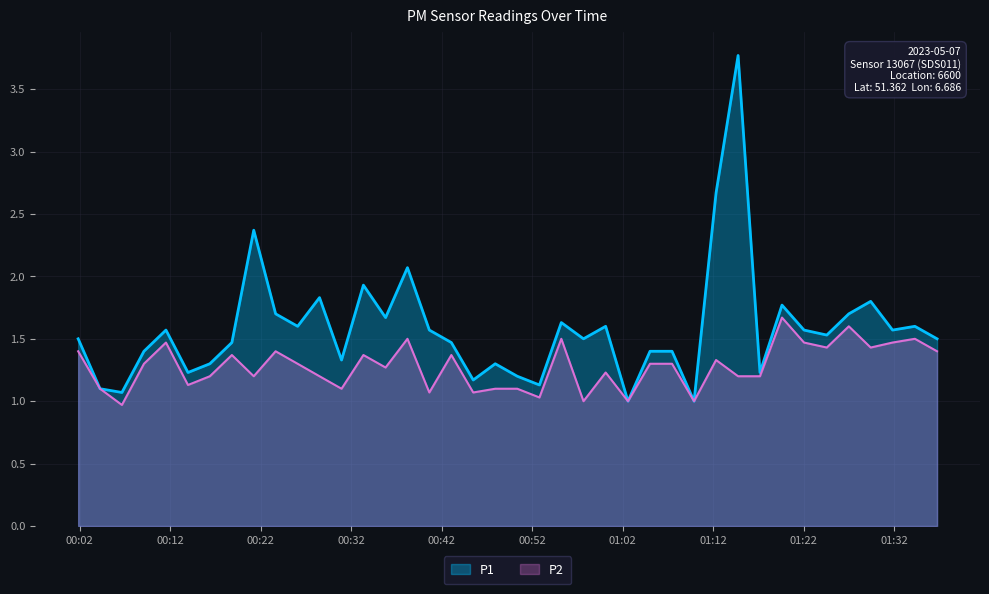

What is the total value across all series at 2023-05-07T01:12:18?

4.0